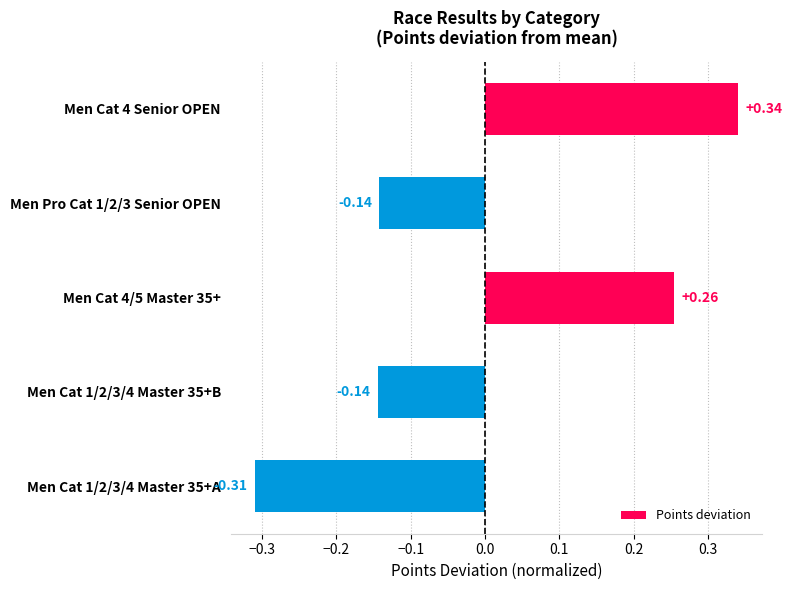

What is the difference between the values at Men Cat 4 Senior OPEN and Men Pro Cat 1/2/3 Senior OPEN?

0.5